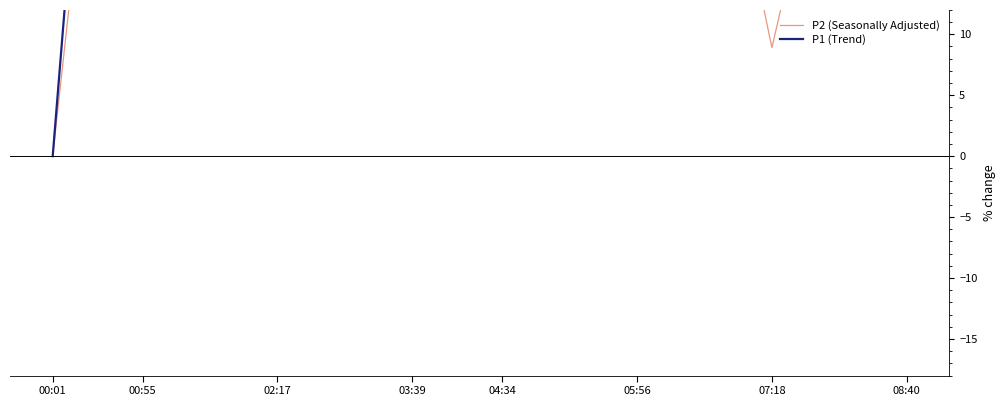

True or false: P1 (Trend) and P2 (Seasonally Adjusted) intersect in this chart.

True